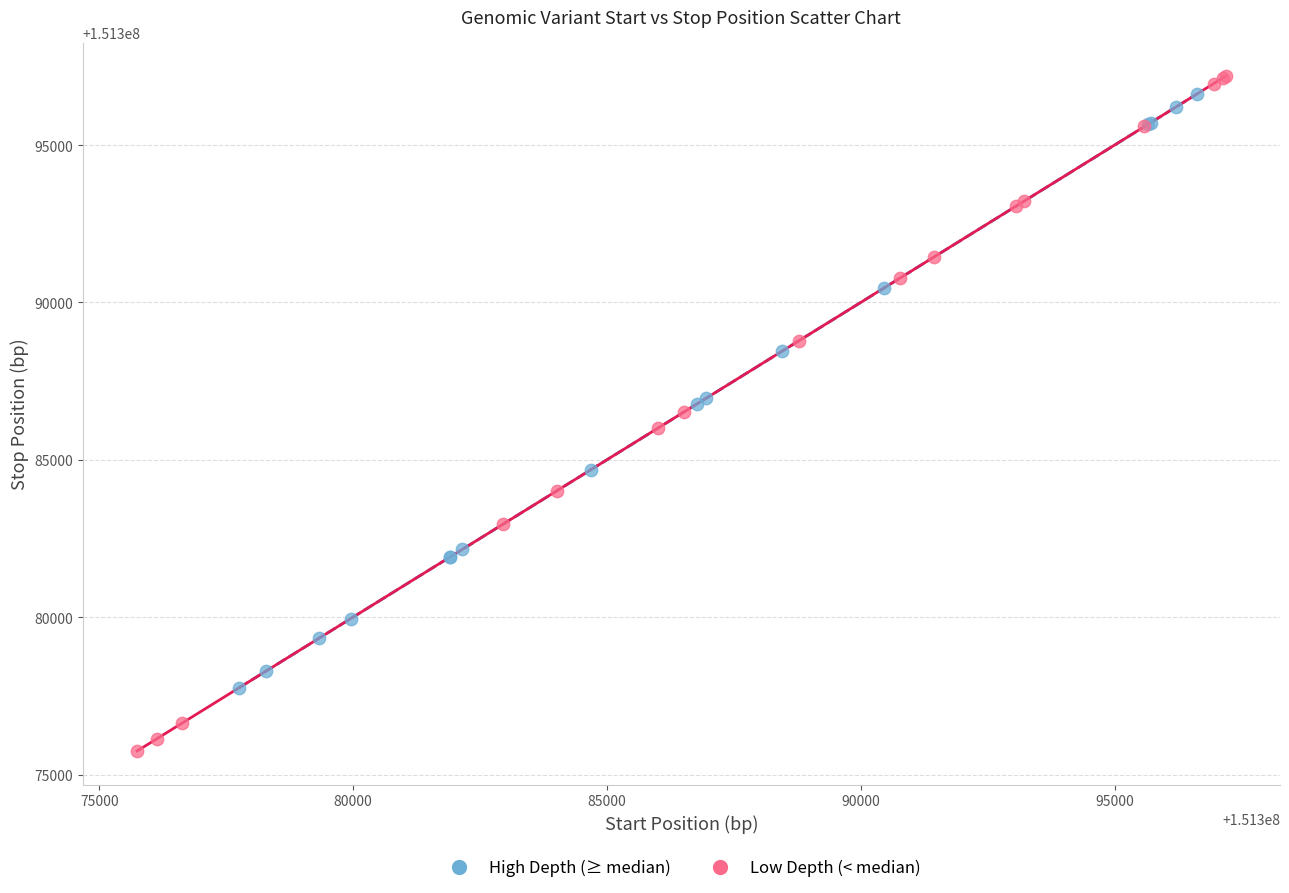

Which series reaches the minimum Y coordinate?

Low Depth (< median)